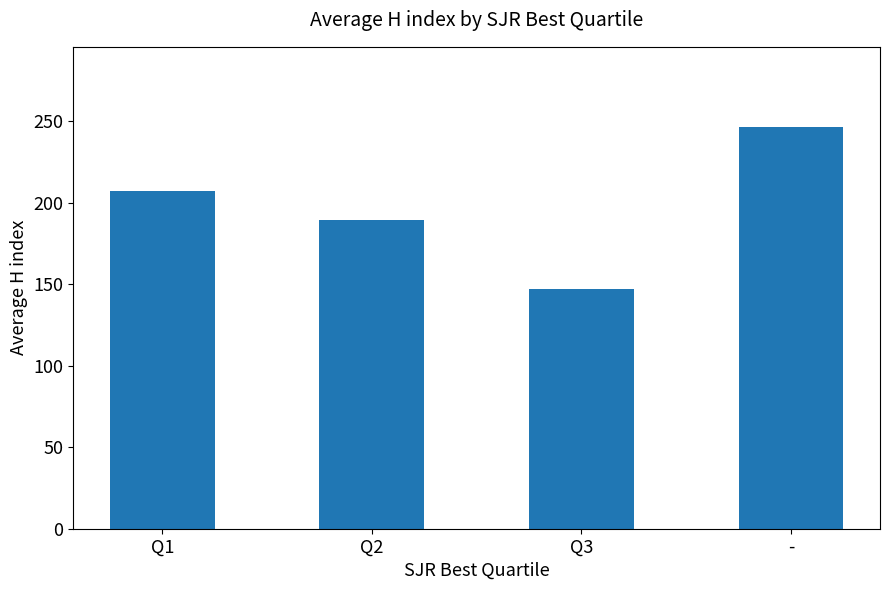

How many data points are less than 207?

2